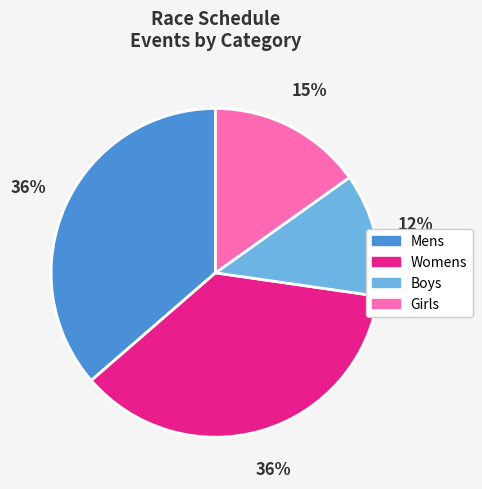

How many slices are in this pie chart?

4